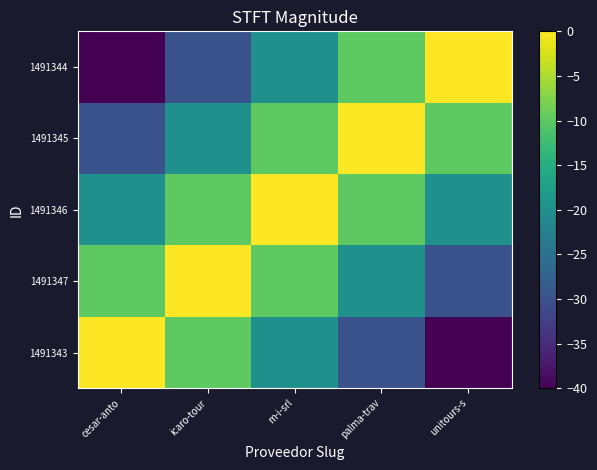

Which category has the highest value across all series?

cesar-anto